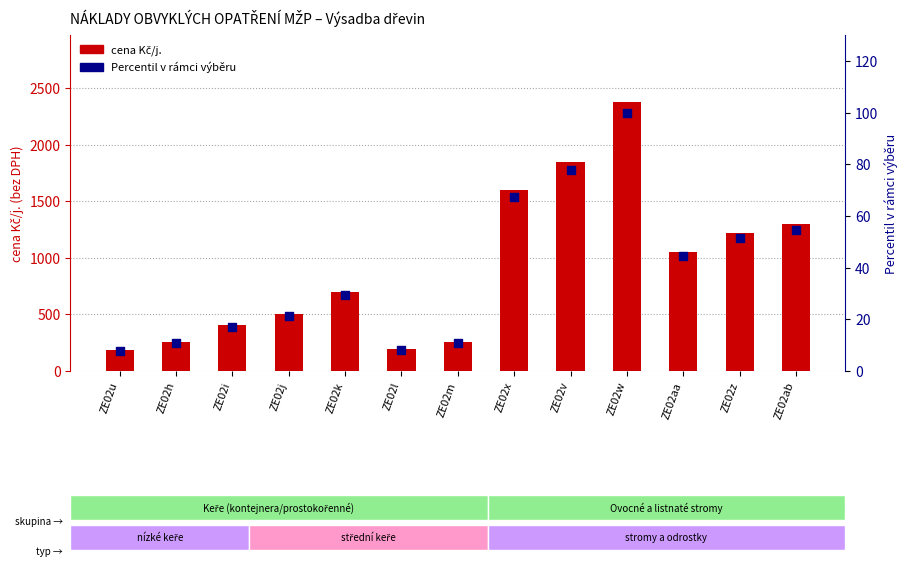

Which series has the widest spread of Y values?

cena Kč/j.